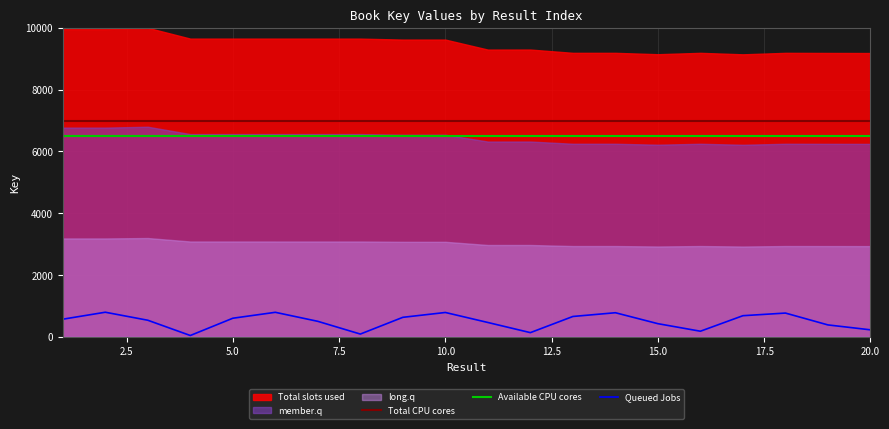

The value of Total CPU cores at 20.0 is 2068.1. True or false?

False